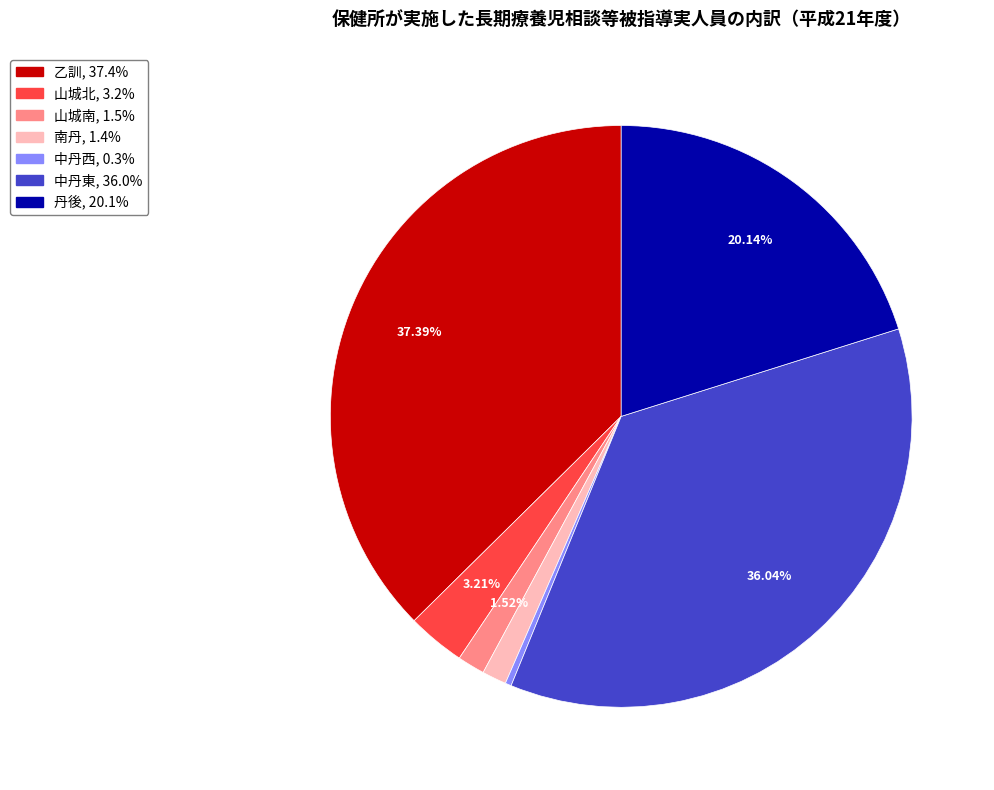

Which slice is the smallest?

中丹西